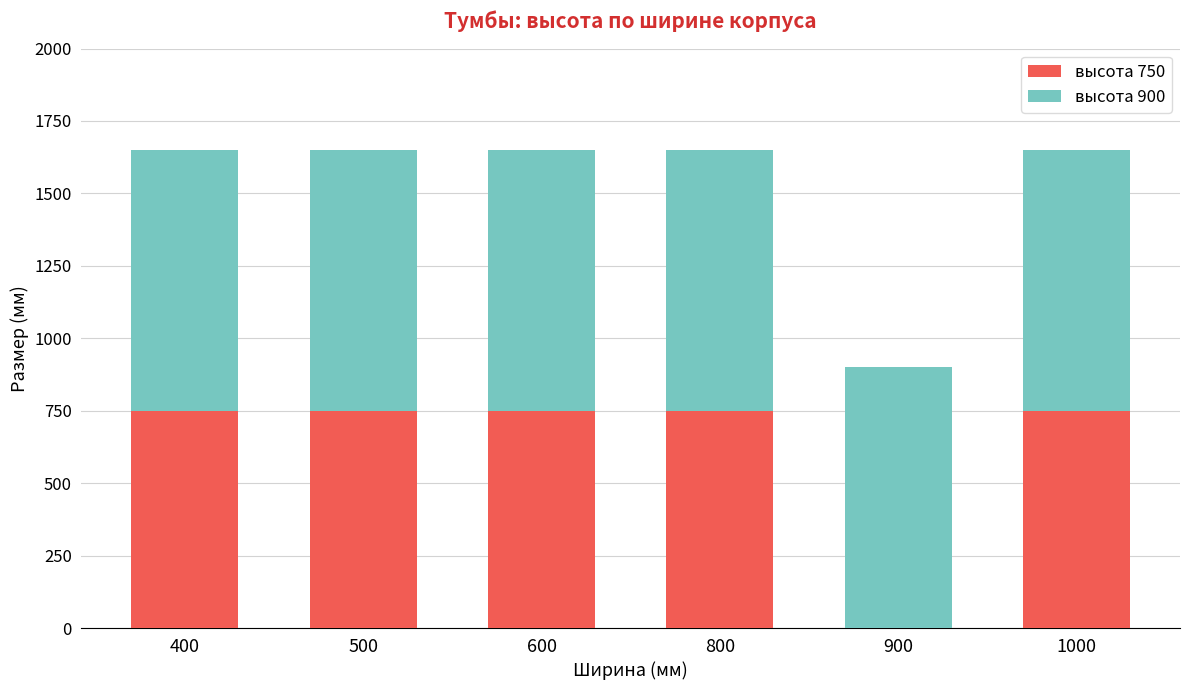

The value of высота 750 at 1000 is 240. True or false?

False